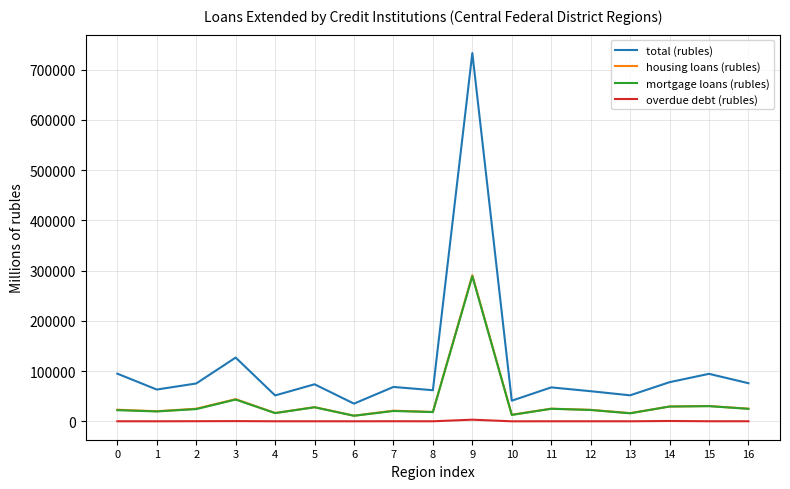

Which series has the widest spread of values?

total (rubles)